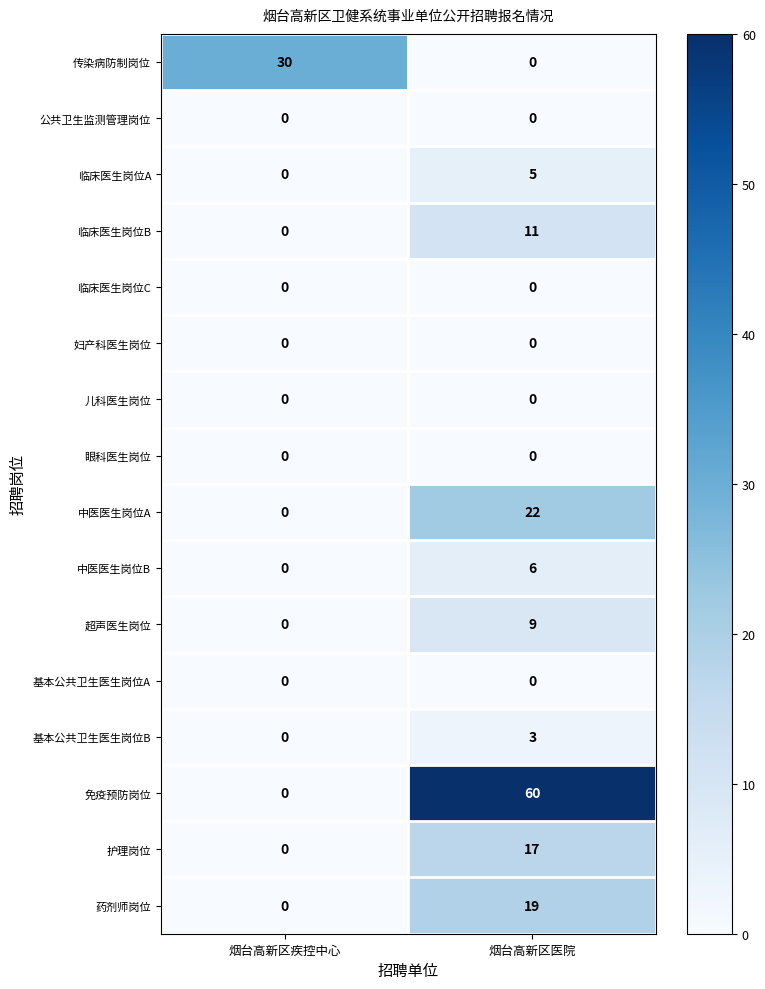

What is the average value of the 临床医生岗位B series?

6